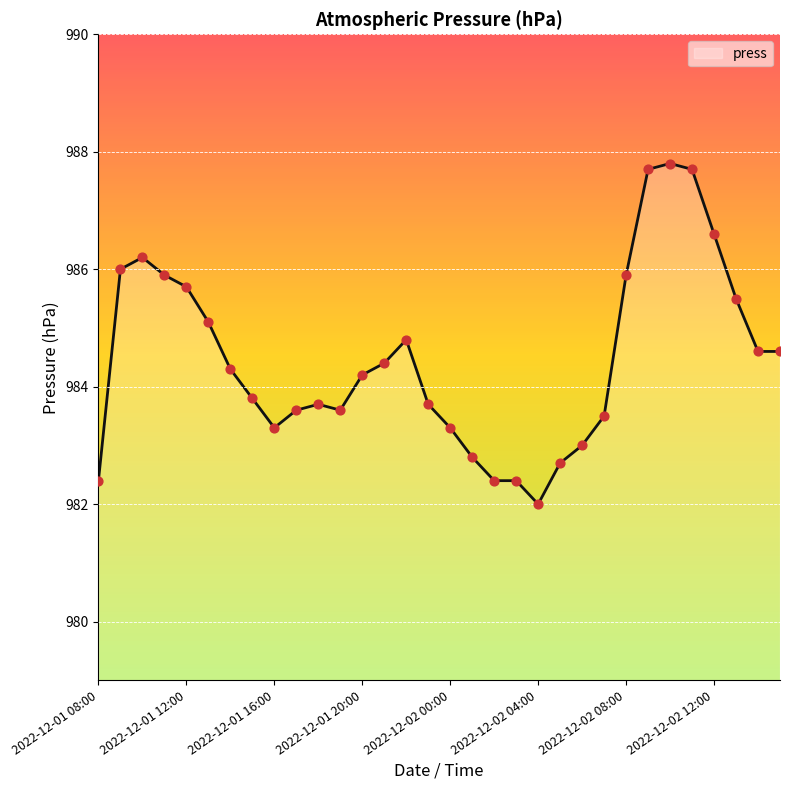

What is the greatest value displayed?

987.8